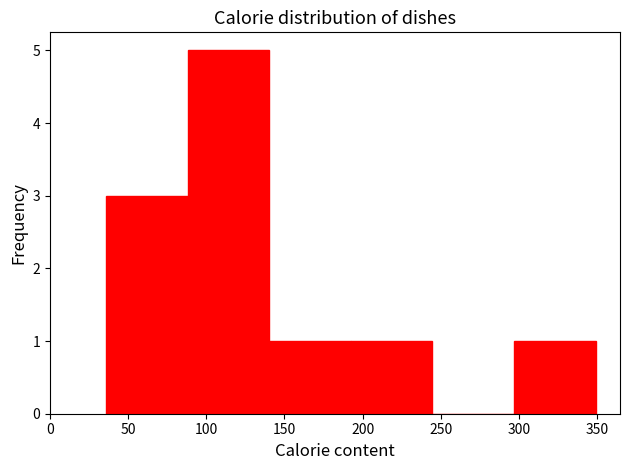

How tall is the bar that spans 190 to 245 on the x-axis? Neither the bar edges nor the heights are printed on the chart, so give them approximately, as read against the axes.

1